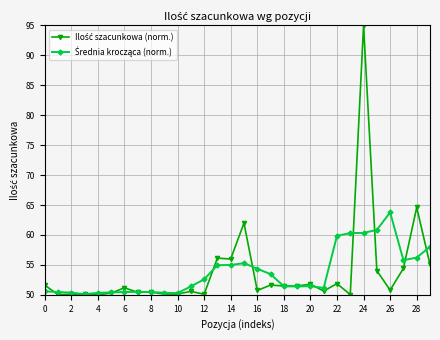

At how many categories does at least one series exceed 54?

12